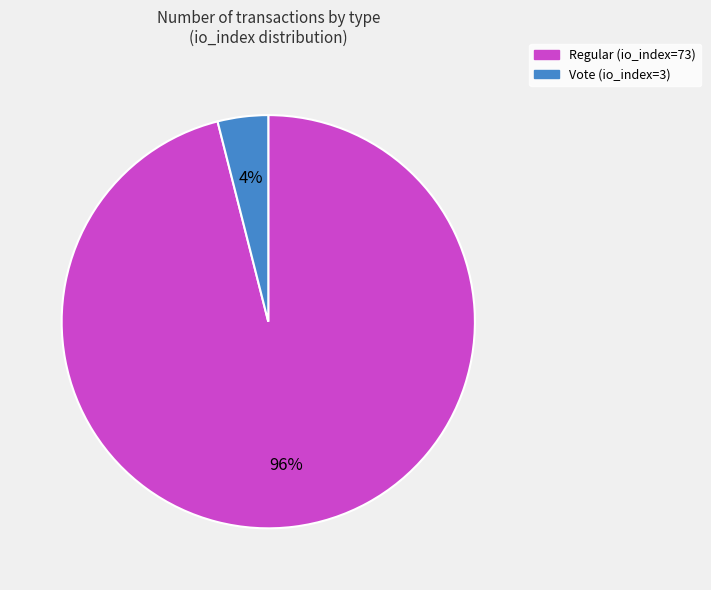

Does Regular (io_index=73) represent more than half of the total?

Yes